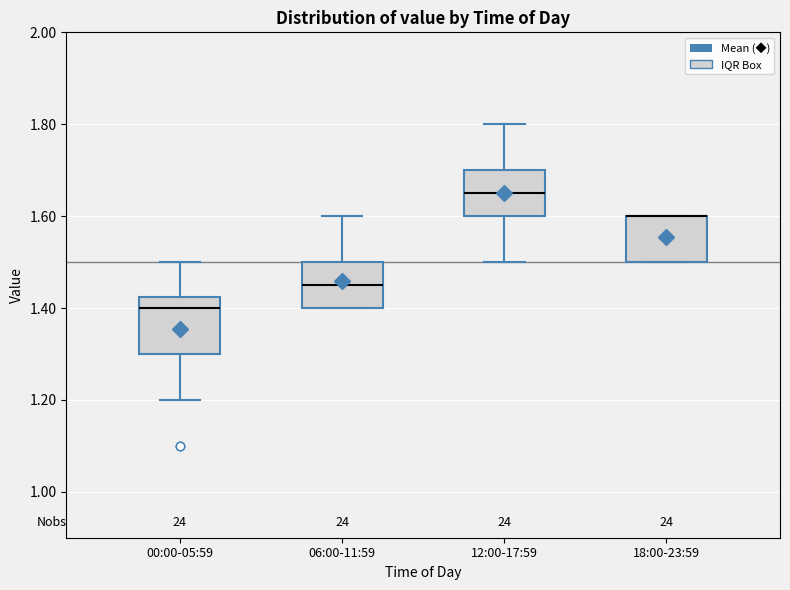

Where is the lower edge of the box for 00:00-05:59 on the y-axis? The values are not printed on the chart, so give them approximately, as read against the axis.

1.30